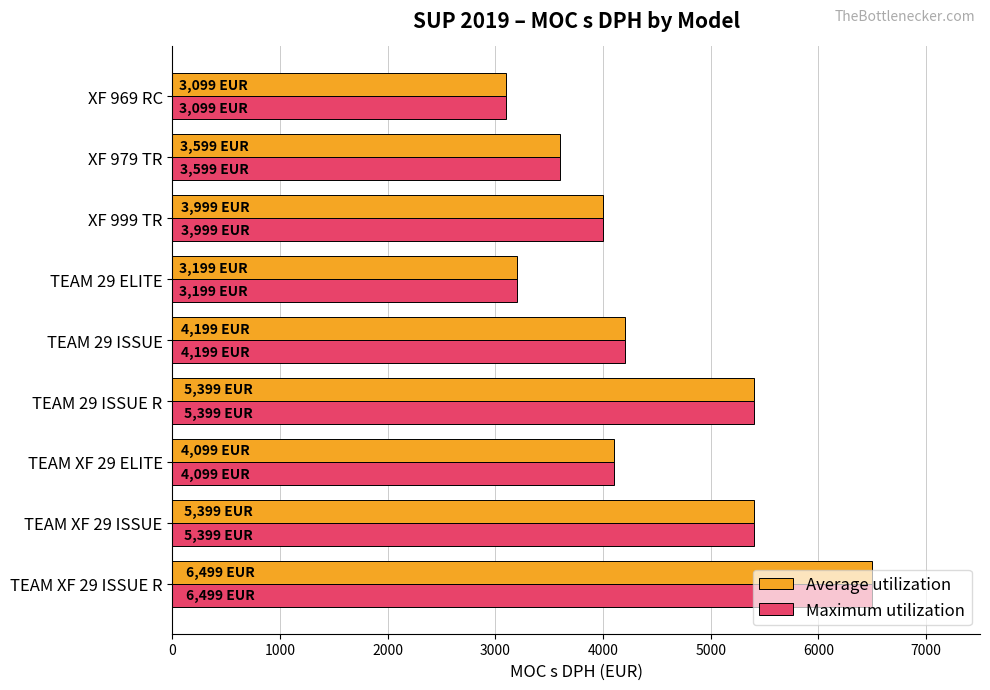

What is the total value across all series at XF 979 TR?

7198